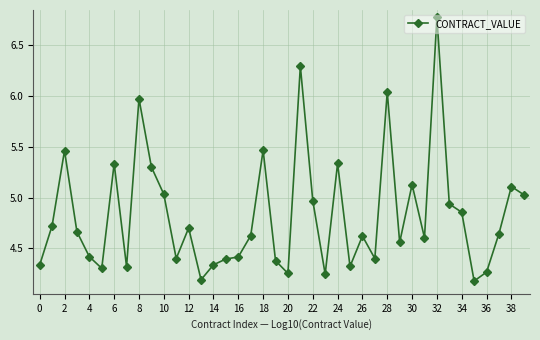

Does the chart display data point markers on the line(s)?

Yes